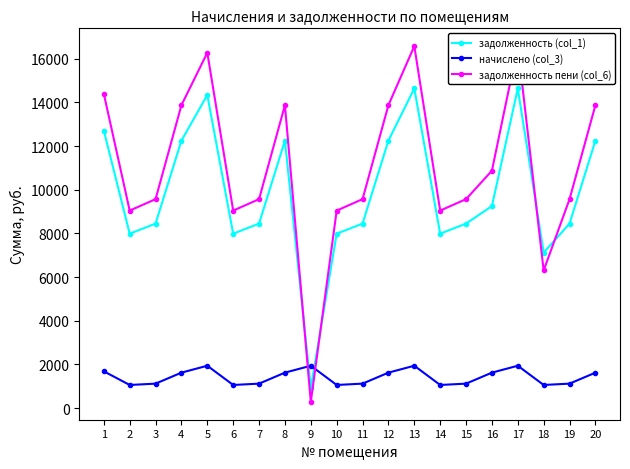

In задолженность (col_1), how many points are higher than both neighbors (excluding endpoints)?

4